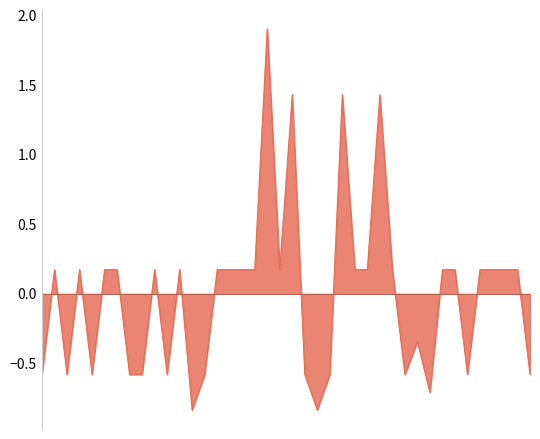

What is the maximum value shown in the chart?

1.9